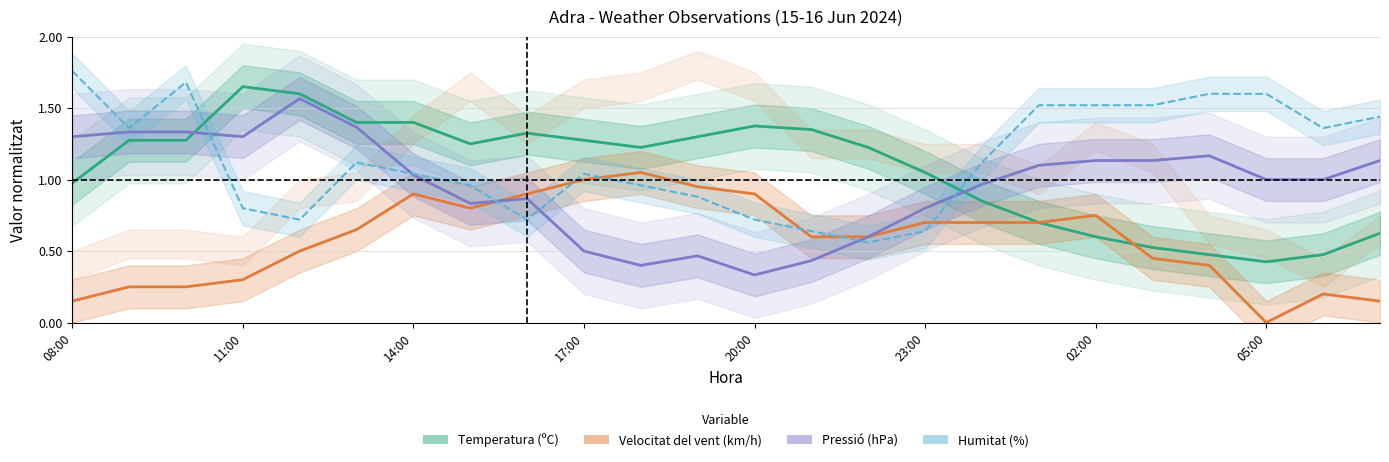

True or false: Humitat (%) has more than 1 points higher than both neighbors.

True